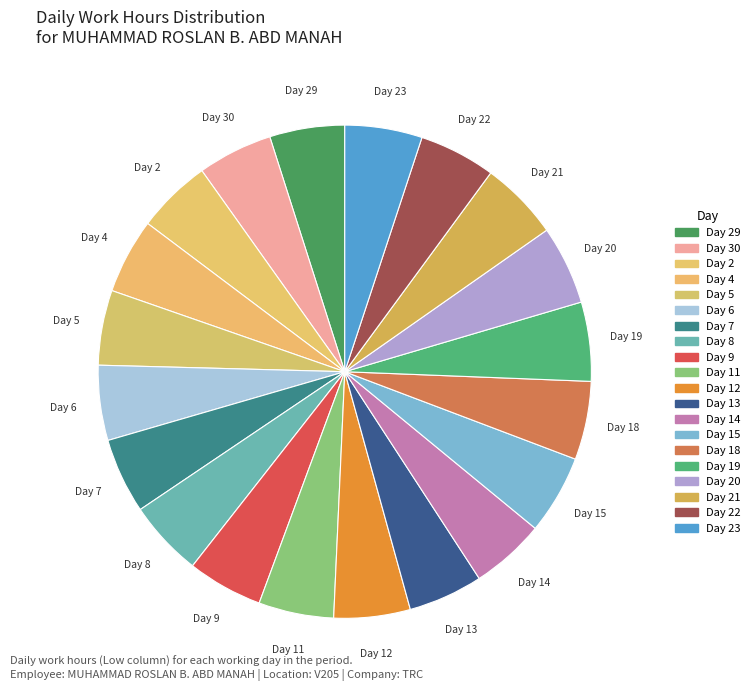

To the nearest percent, what is the average slice percentage?

5%